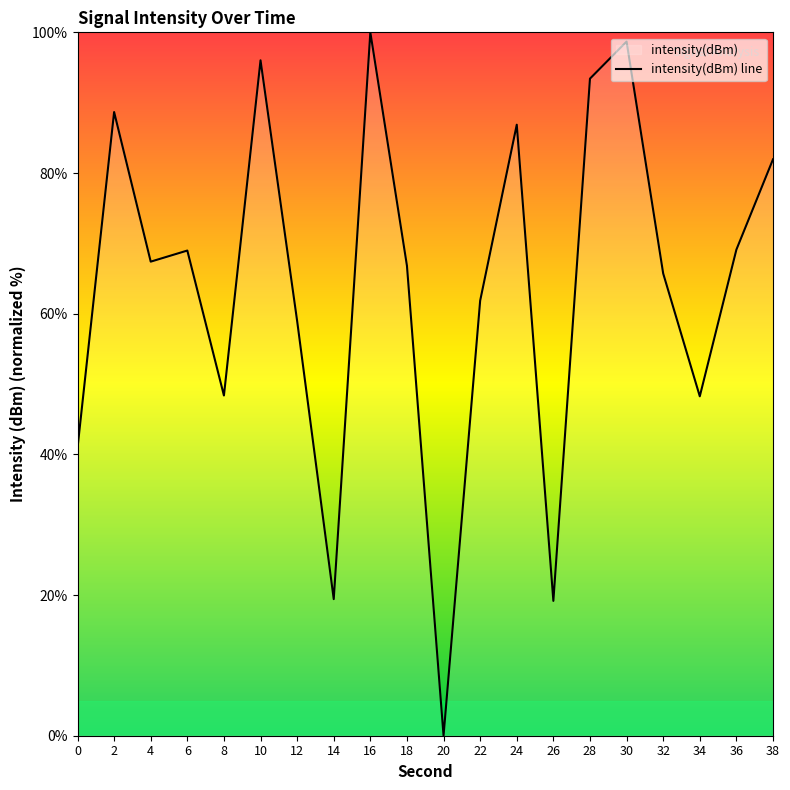

Approximately how many times larger is the value at 24 compared to 8?

1.8